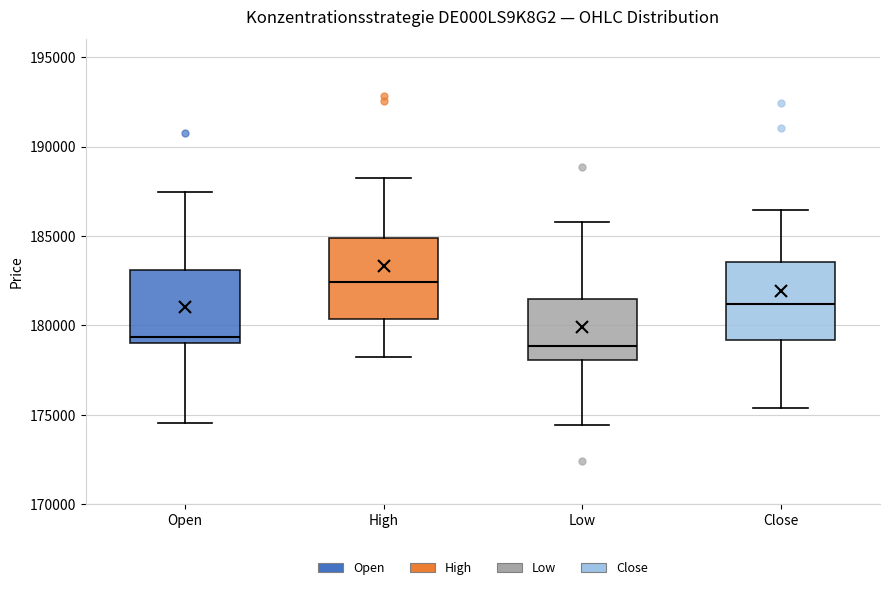

Where does the lower whisker of the box for Open end on the y-axis? The values are not printed on the chart, so give them approximately, as read against the axis.

174500